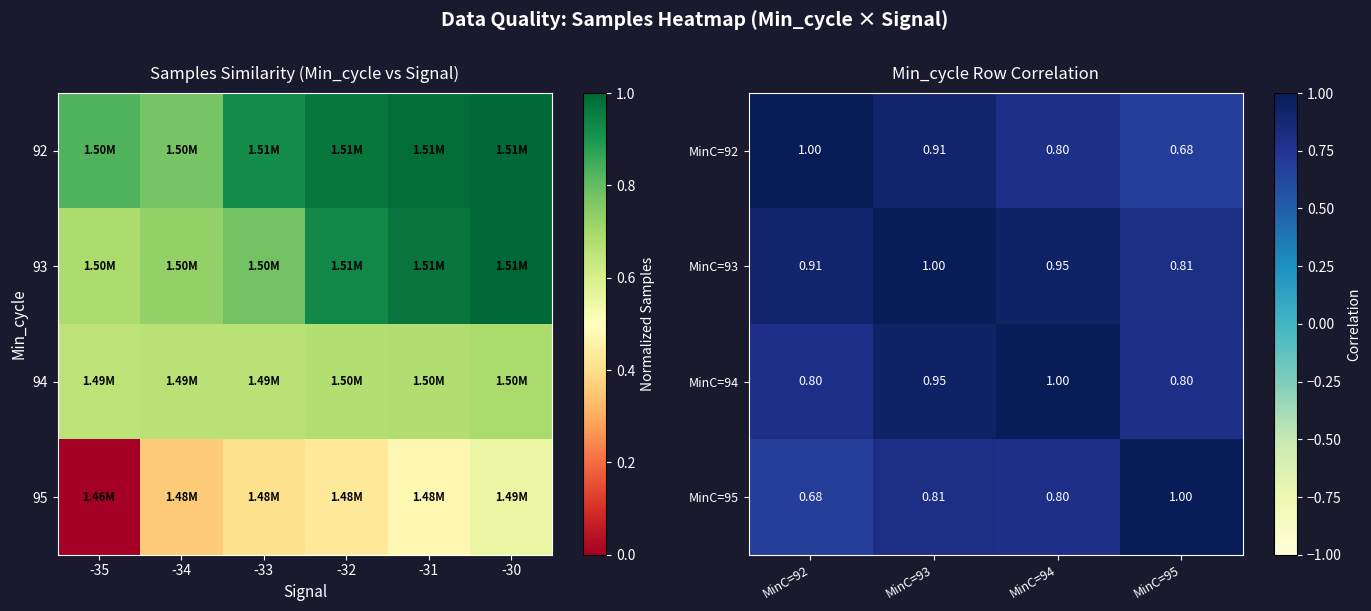

What is the difference between the MinC=92 values at MinC=93 and MinC=92?

0.1